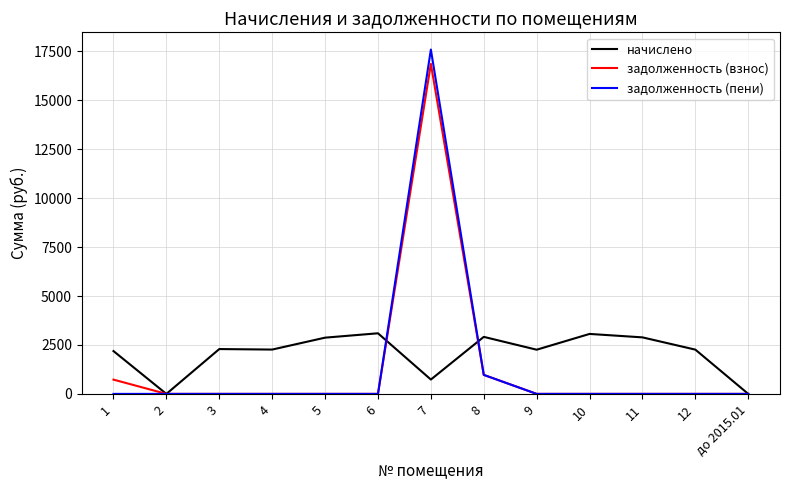

Which series changed the most between 3 and до 2015.01?

начислено